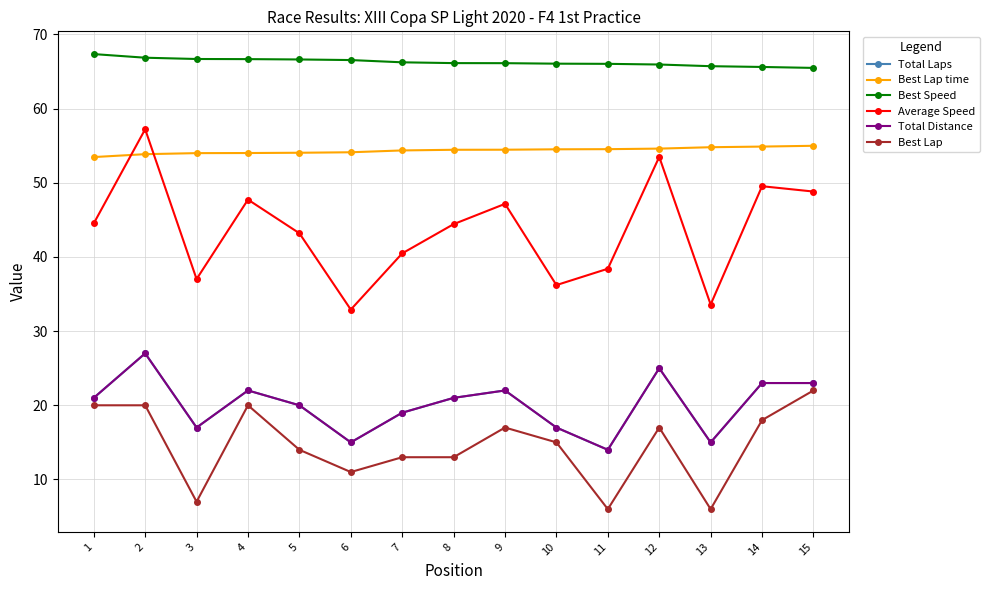

True or false: Best Speed has more than 0 points higher than both neighbors.

False